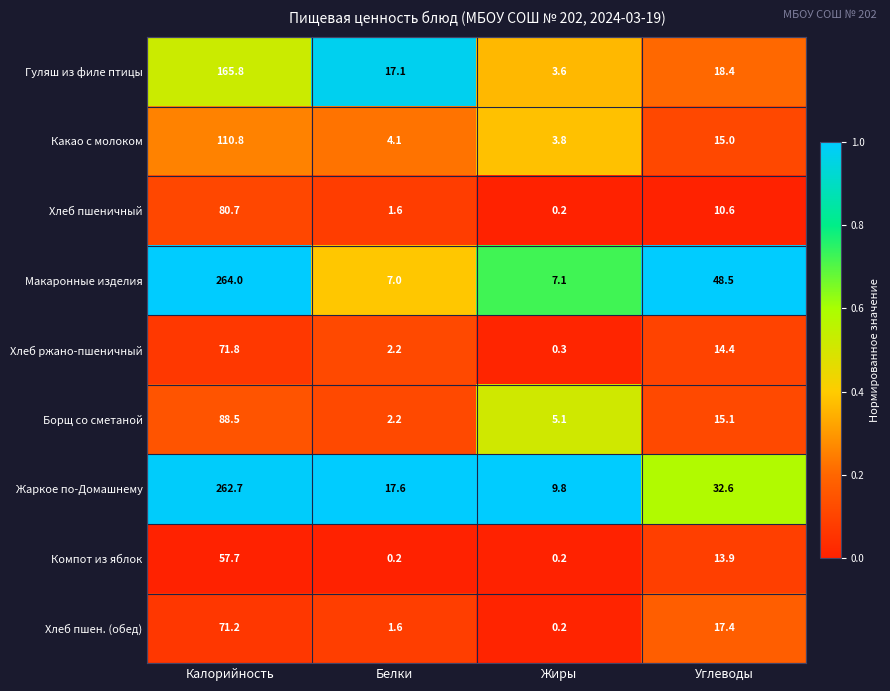

At which category does the chart reach its peak across all series?

Калорийность